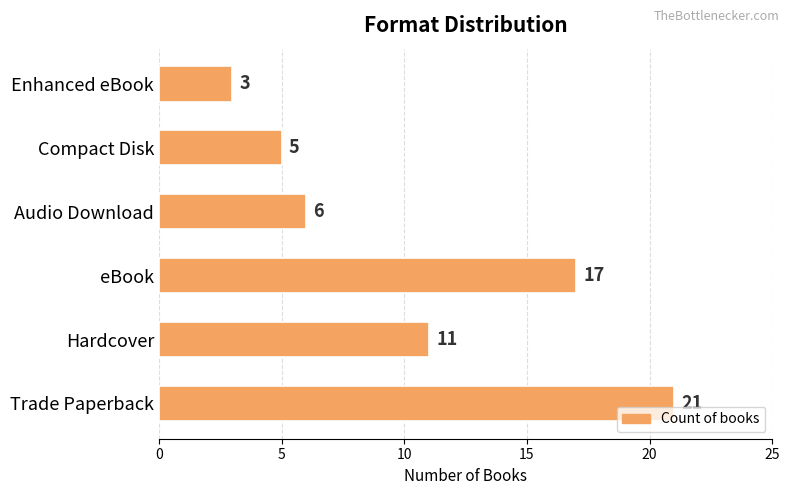

What is the difference between the maximum and minimum values?

18